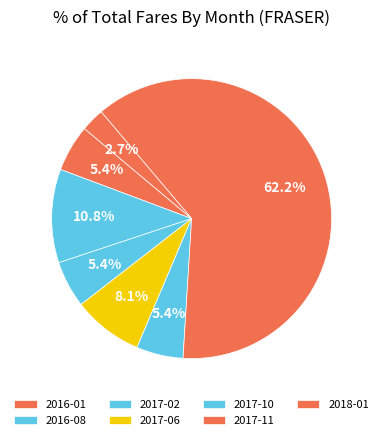

Count the number of slices in the pie.

7